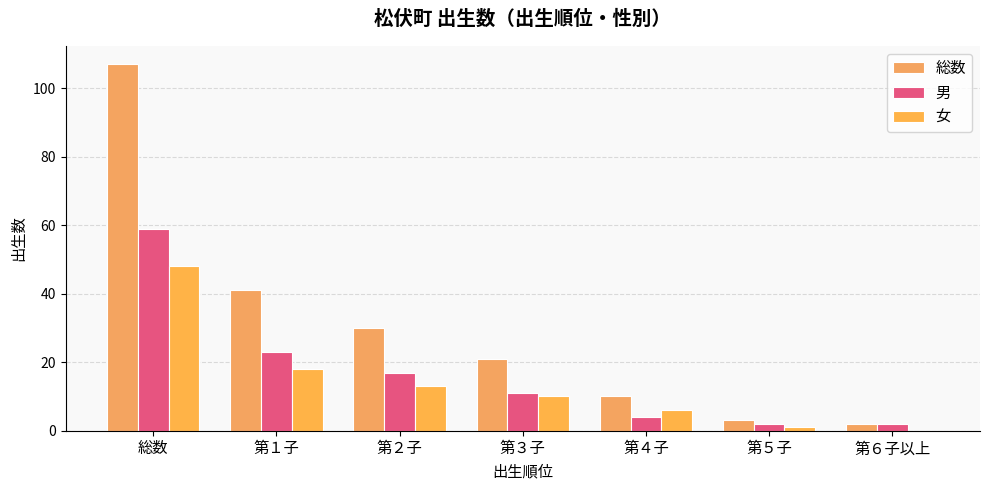

What are all the series names shown in the legend?

総数, 男, 女